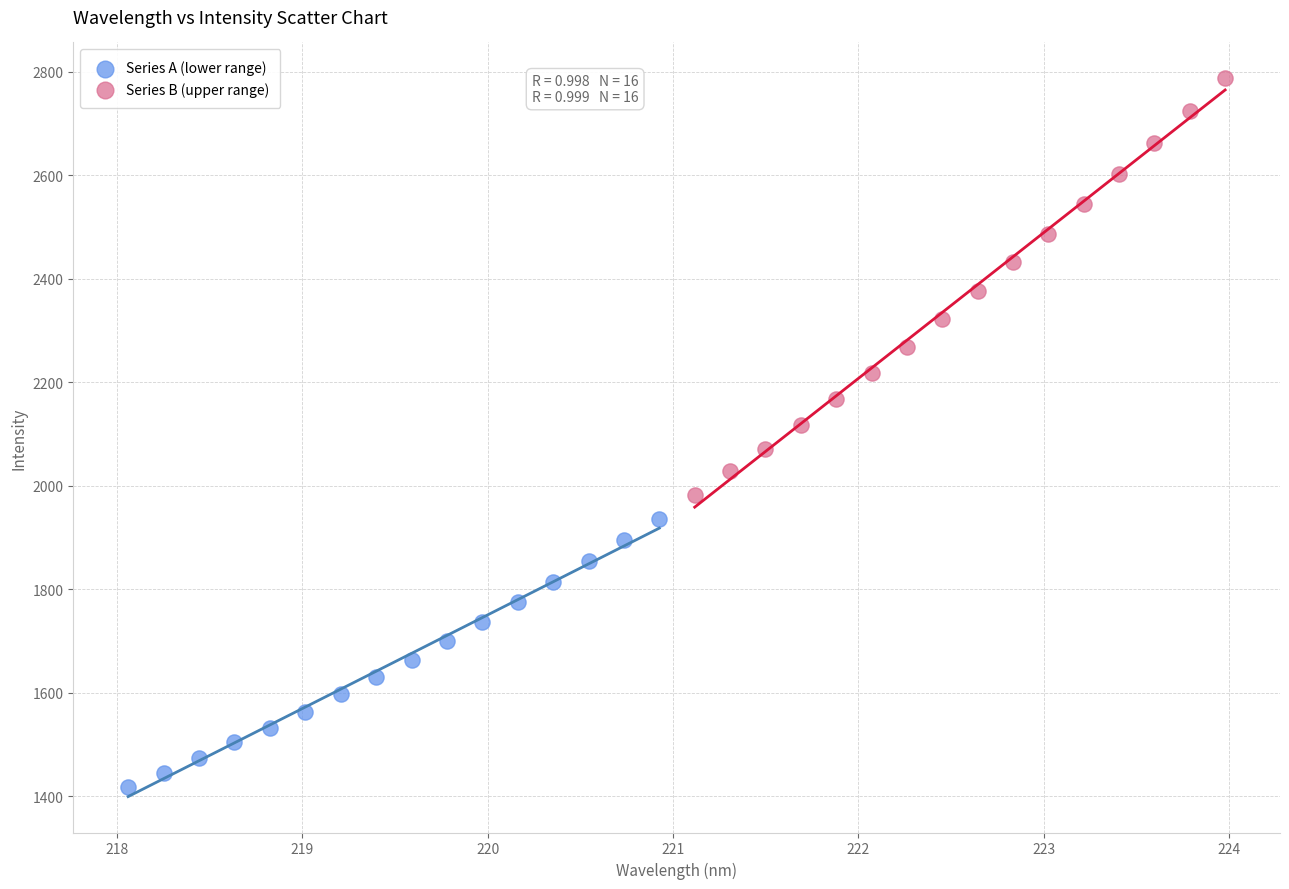

Which series has the largest Y range (max minus min)?

Series B (upper range)